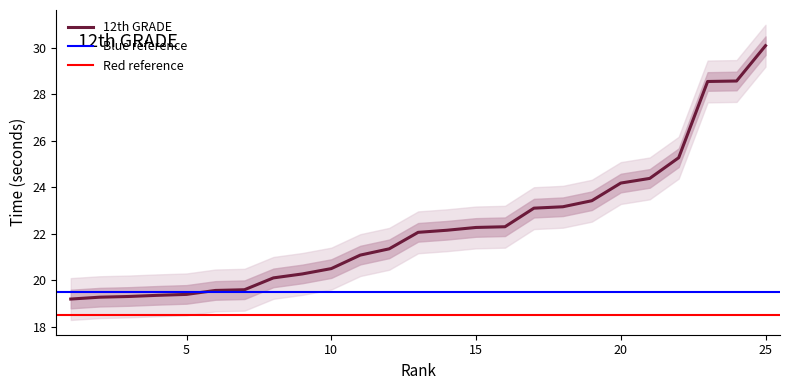

Approximately how many times larger is the value at 7 compared to 16?

0.9